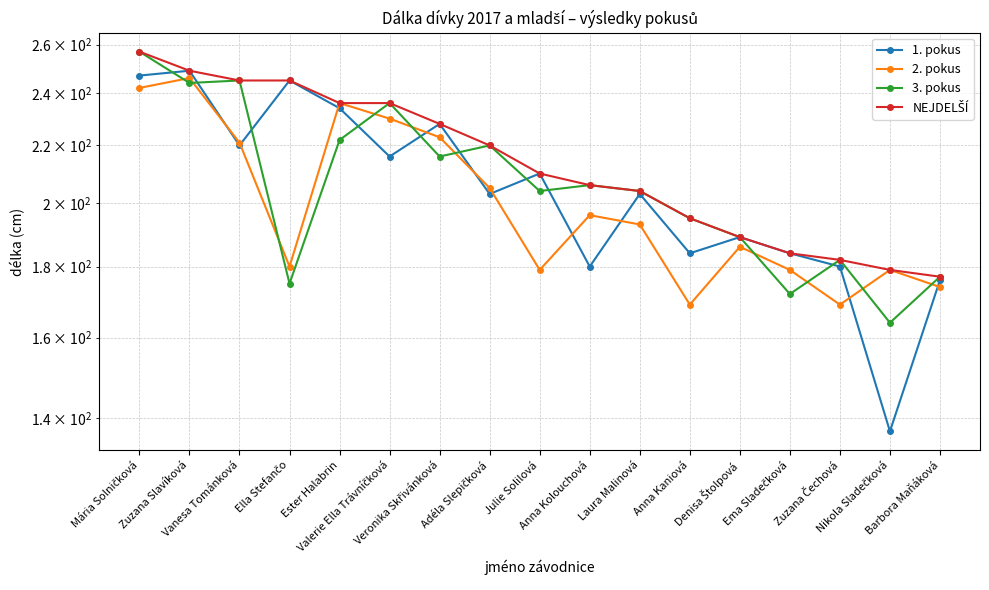

What is the difference between the second highest and minimum values in the NEJDELŠÍ series?

72